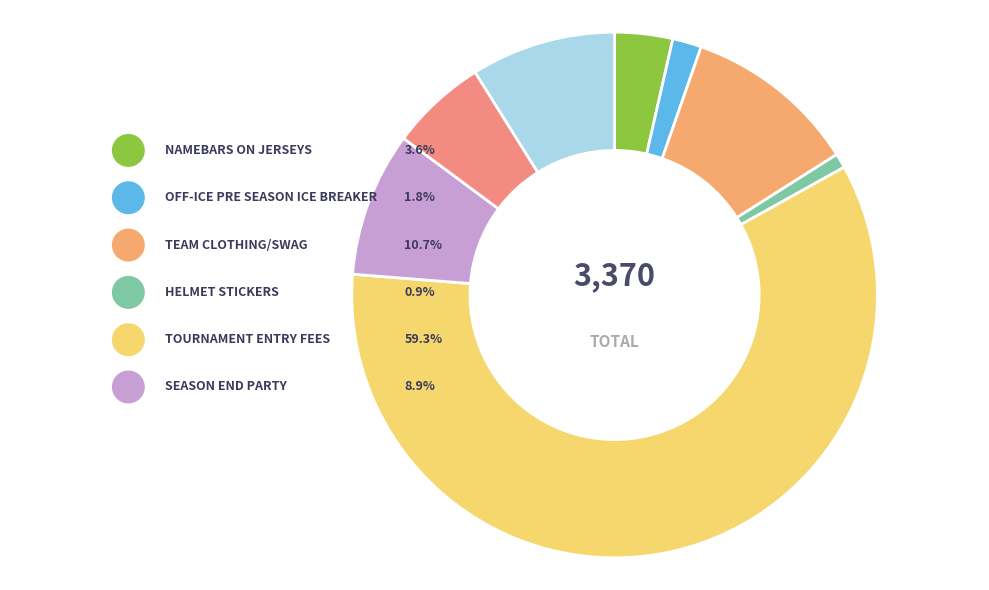

Is there a majority slice in this chart?

Yes